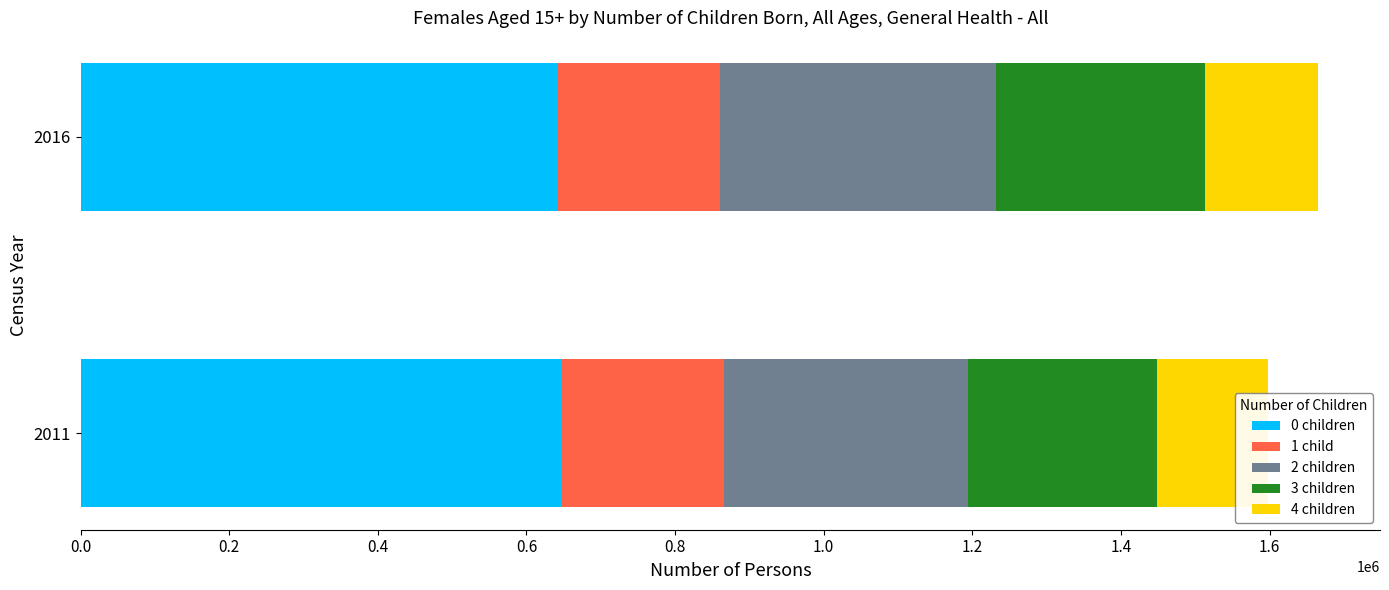

What is the maximum value shown in the chart?

648459